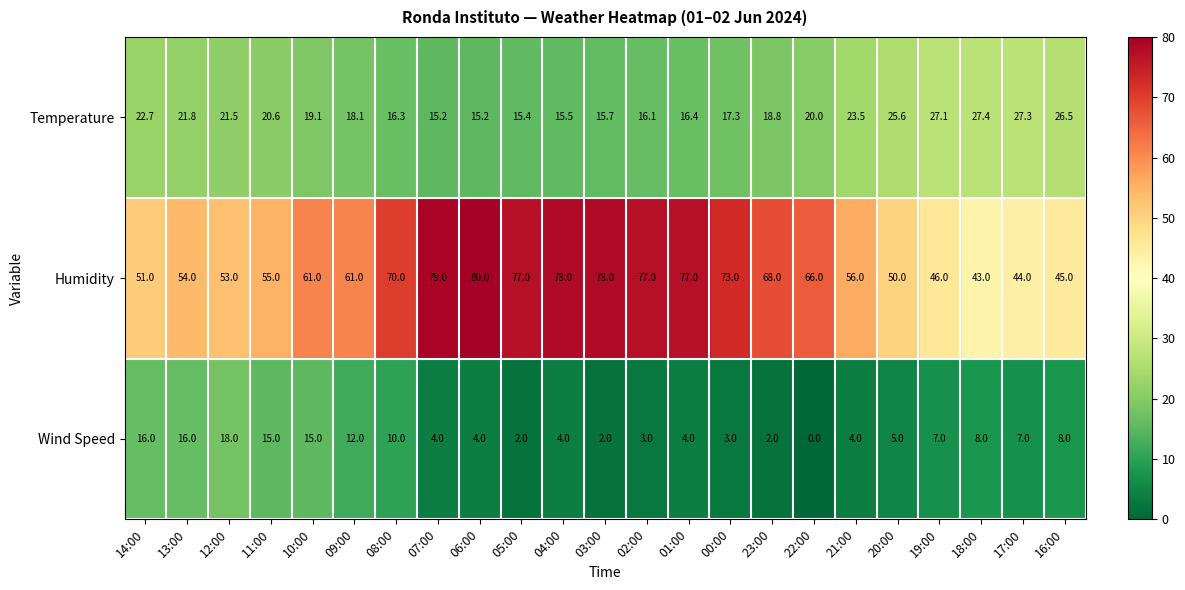

List the series in order of their overall mean, highest first.

Humidity, Temperature, Wind Speed